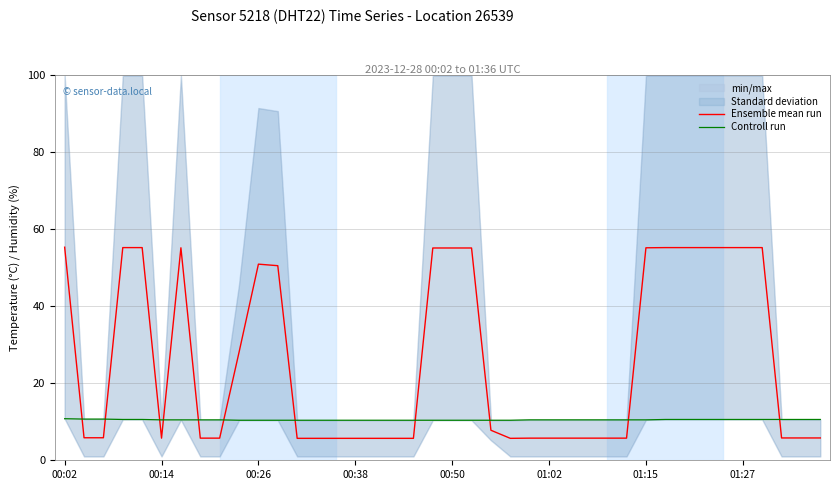

Is it true that Ensemble mean run equals 83.8 at 00:02?

False